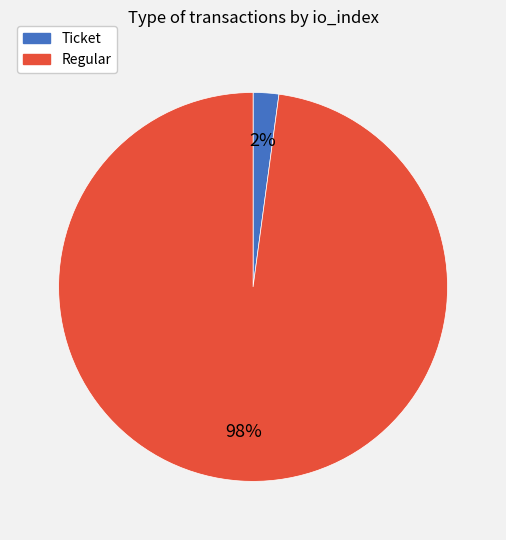

Which slice represents more than half of the pie?

Regular